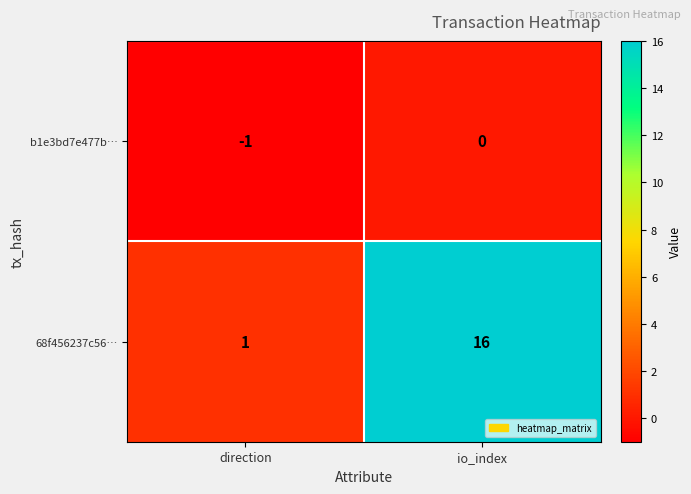

At which category does the chart reach its peak across all series?

io_index